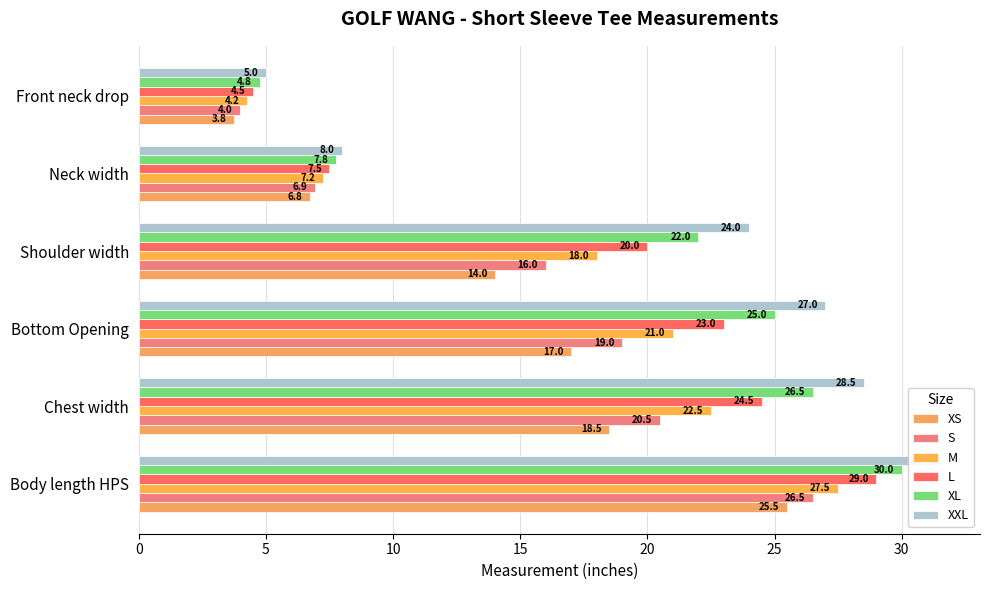

How many data points in M are above 21?

2